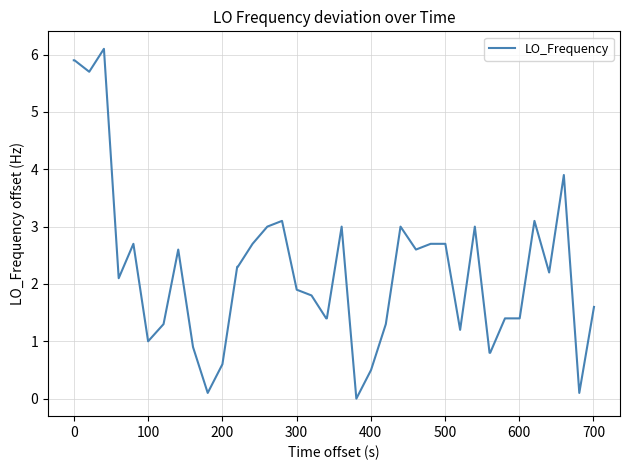

What is the sum of all values?

90.1